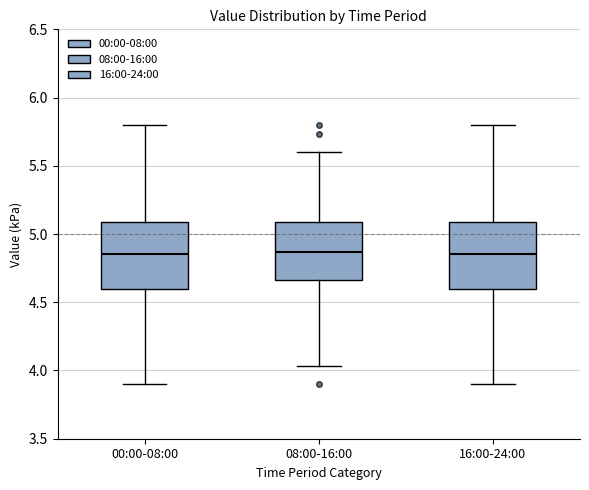

Reading left to right, read every box against the y-axis: the position of its median line, the range the box covers, and the ends of its whiskers. The values are not printed on the chart, so give them approximately, as read against the axis.

00:00-08:00: median 4.85, box 4.60 to 5.10, whiskers 3.90 to 5.80
08:00-16:00: median 4.85, box 4.65 to 5.10, whiskers 4.05 to 5.60
16:00-24:00: median 4.85, box 4.60 to 5.10, whiskers 3.90 to 5.80